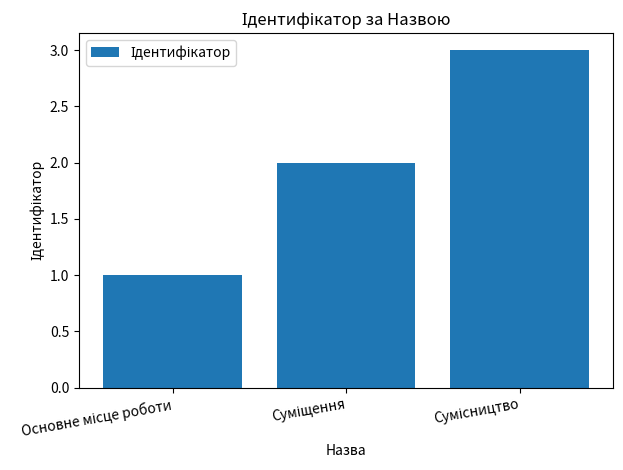

What is the sum of all values?

6